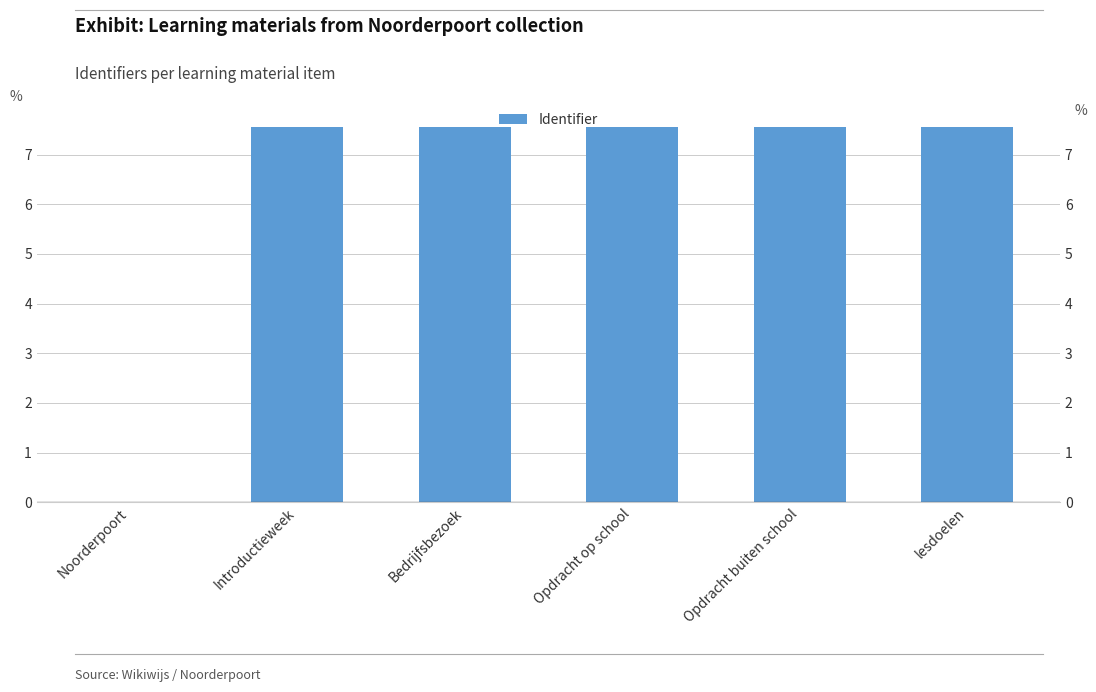

Reading right to left, transcribe all the data shown in this chart.

7.6	7.6	7.6	7.6	7.6	0.0